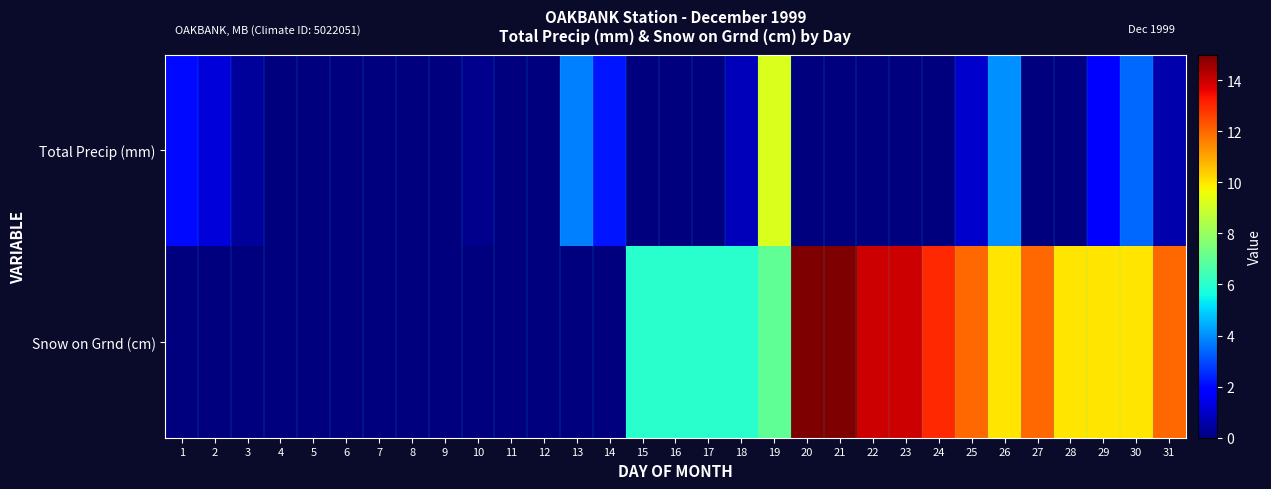

Which series has the largest range (max minus min)?

Snow on Grnd (cm)